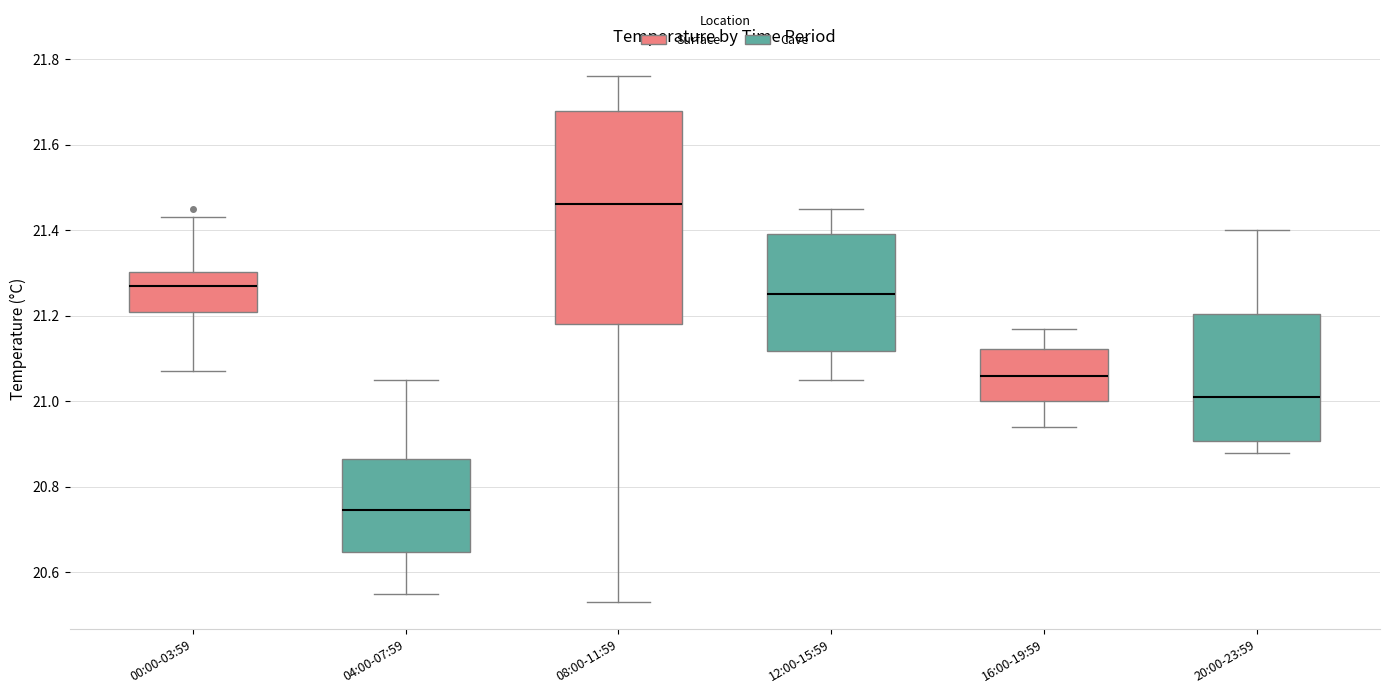

Which box is the tallest, from its lower edge to its upper edge?

08:00-11:59